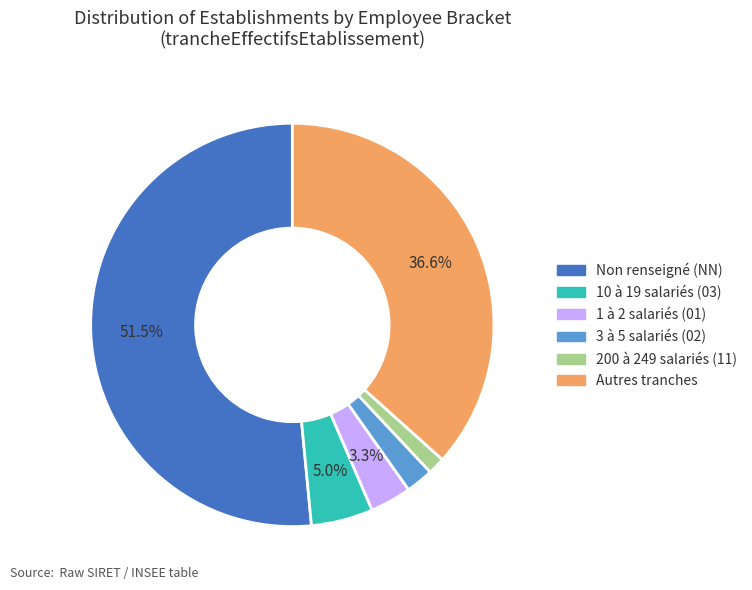

To the nearest percent, what is the average slice percentage?

17%